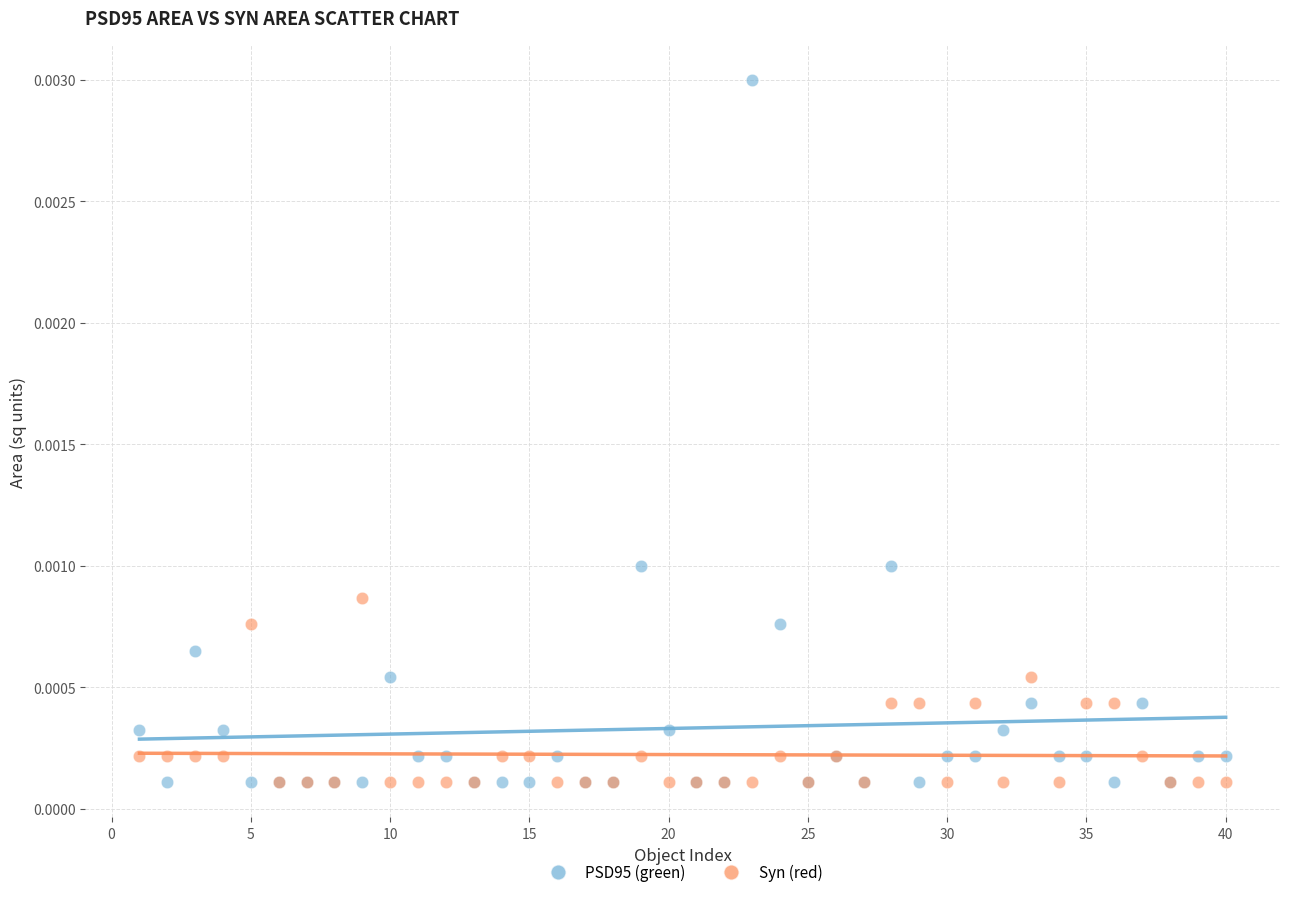

What are all the series names shown in the legend?

PSD95 (green), Syn (red)